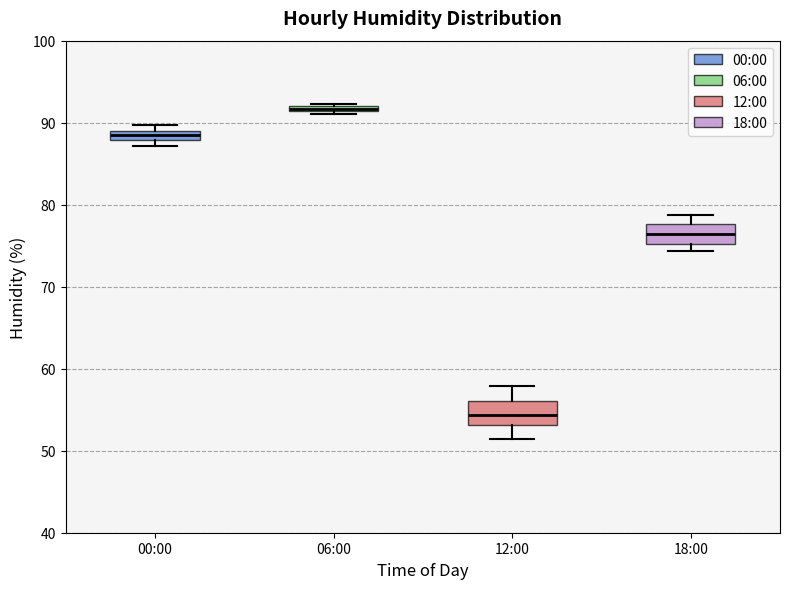

Which box has the highest median line?

06:00